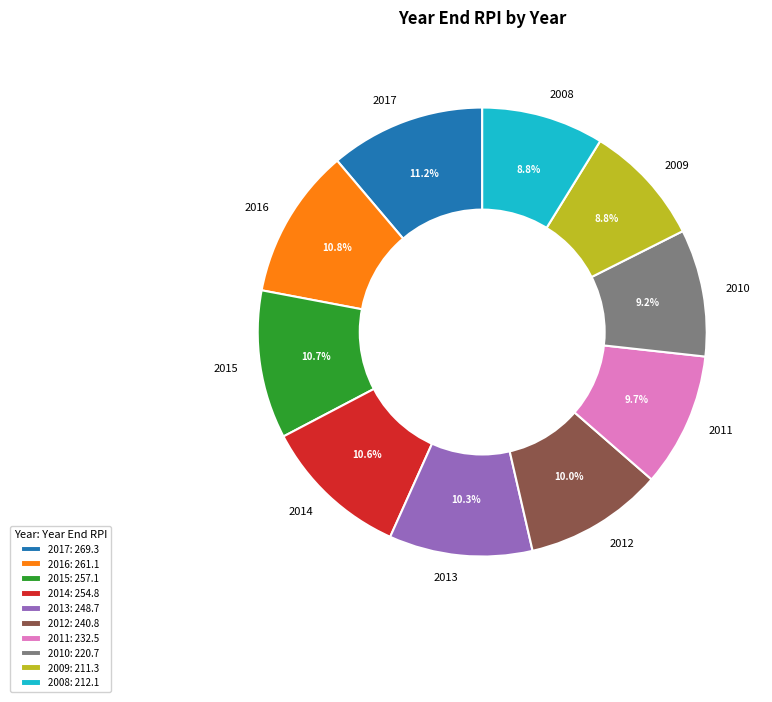

What percentage is NOT represented by 2013?

89.7%